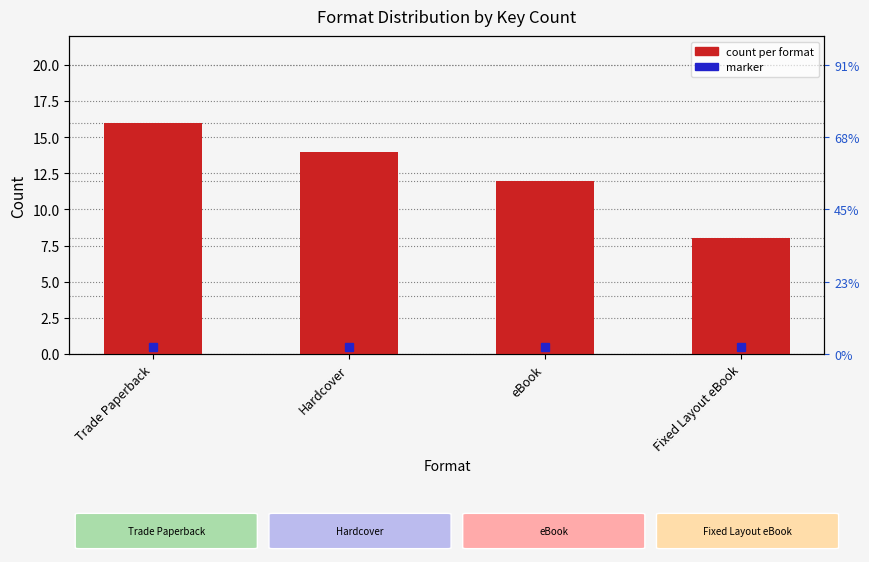

Reading right to left, list all the values displayed in this chart.

Fixed Layout eBook=8	eBook=12	Hardcover=14	Trade Paperback=16